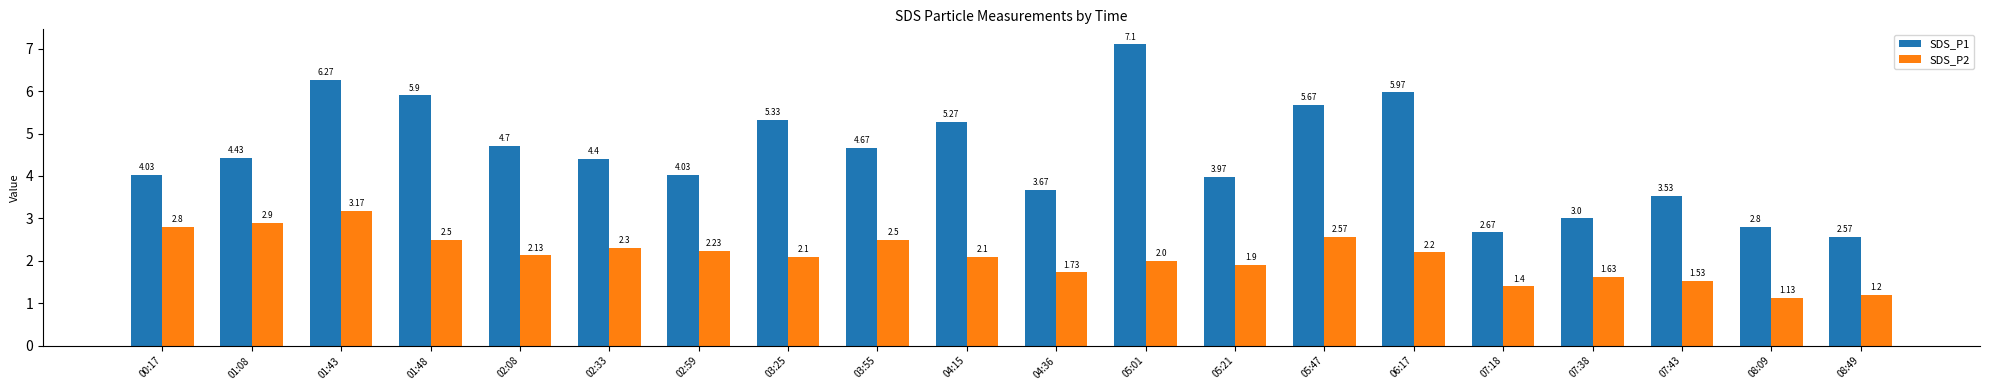

Which label corresponds to the largest value in the chart?

05:01